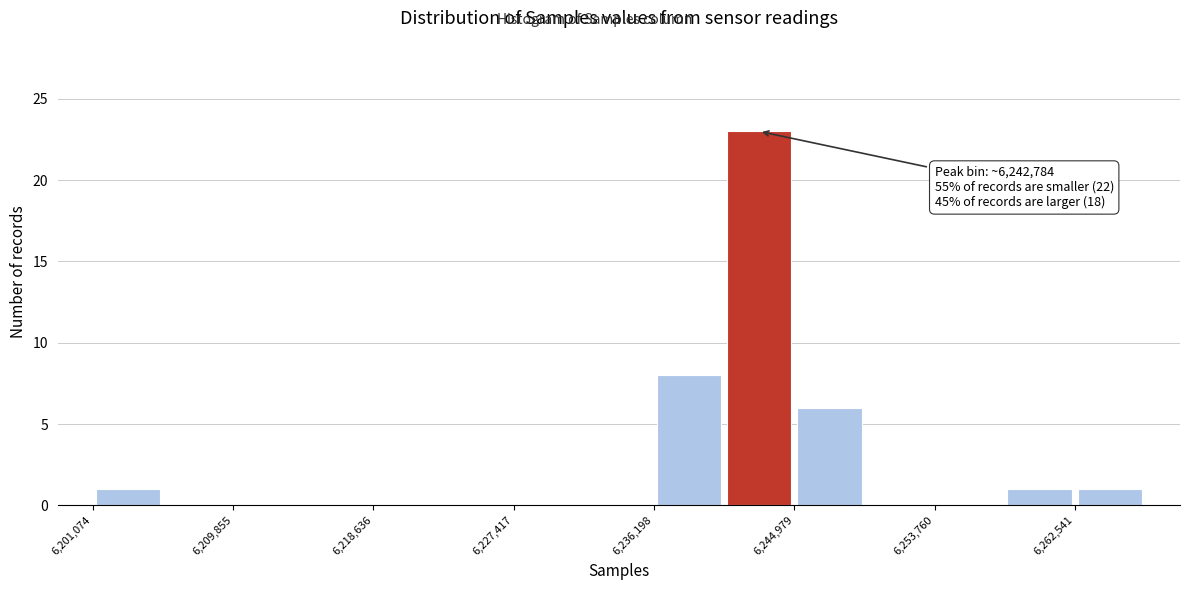

Which range on the x-axis has the tallest bar?

6241000 to 6245000